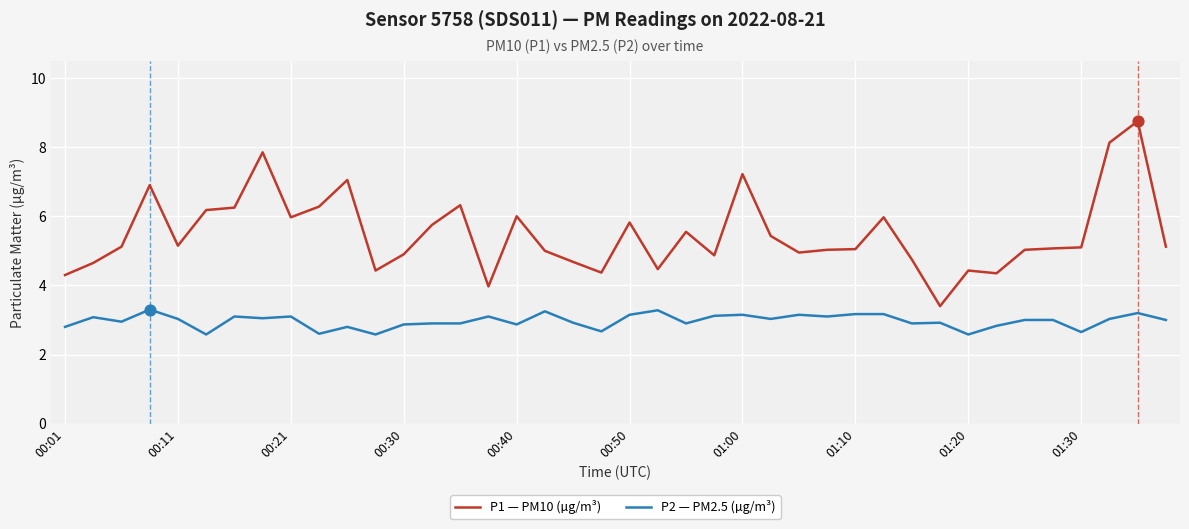

What are all the series names shown in the legend?

P1 — PM10 (µg/m³), P2 — PM2.5 (µg/m³)